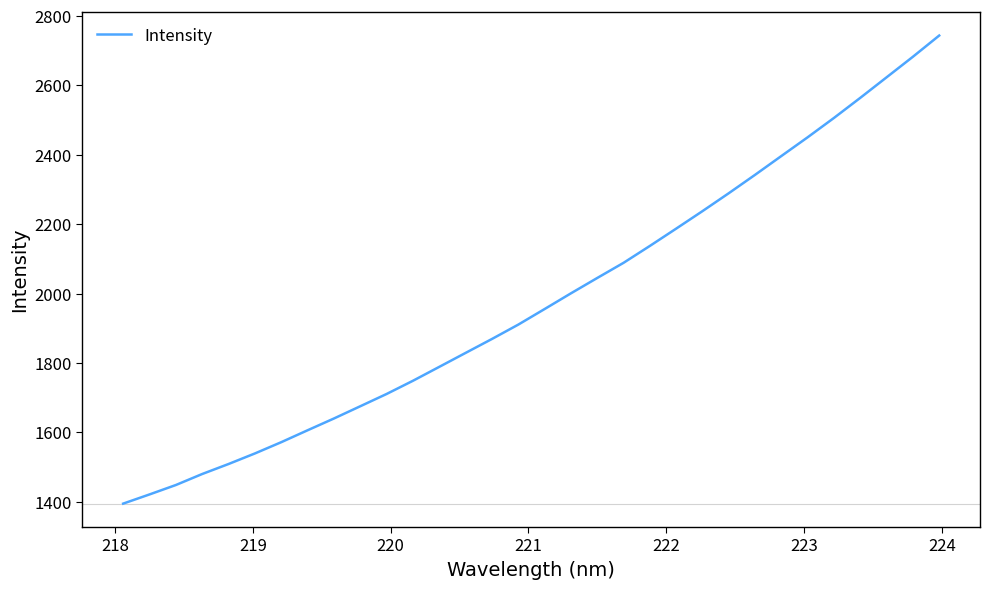

What is the minimum value shown in the chart?

1394.6